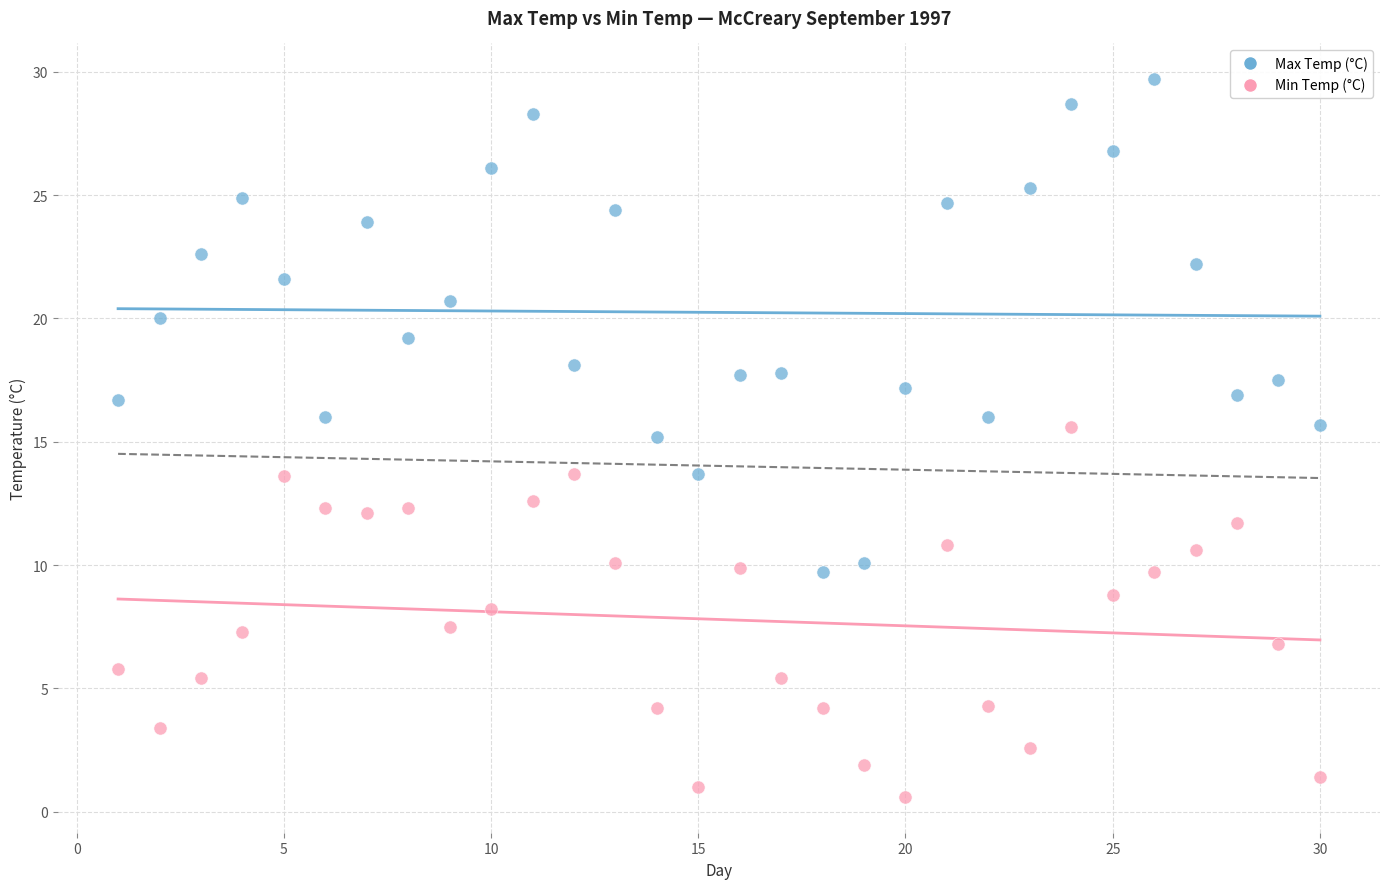

Which series has the widest spread of Y values?

Max Temp (°C)